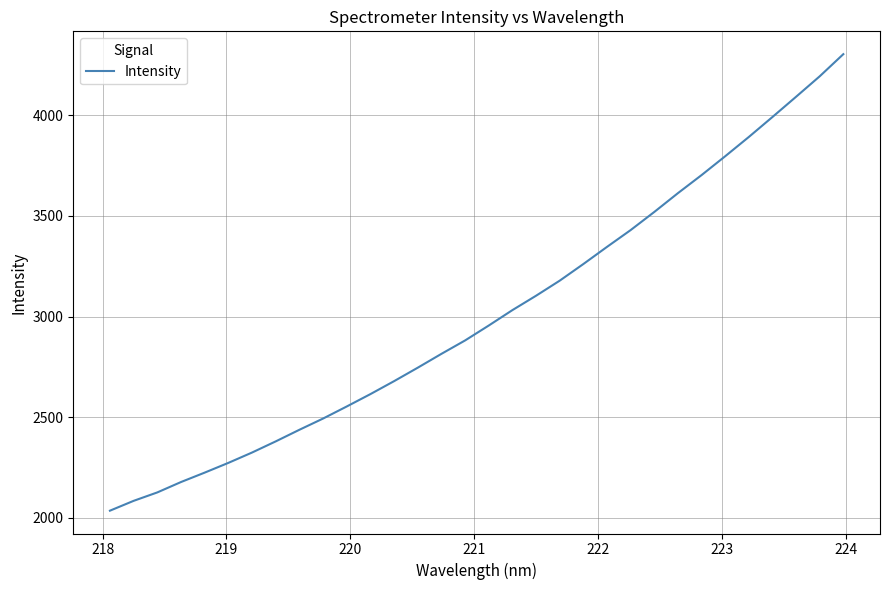

What is the smallest value displayed?

2035.2